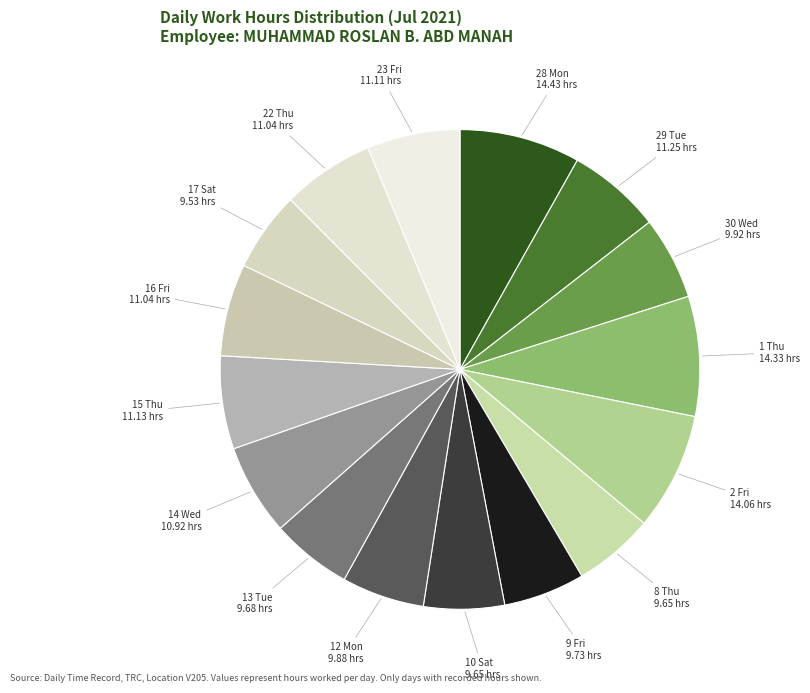

Count the number of slices in the pie.

16